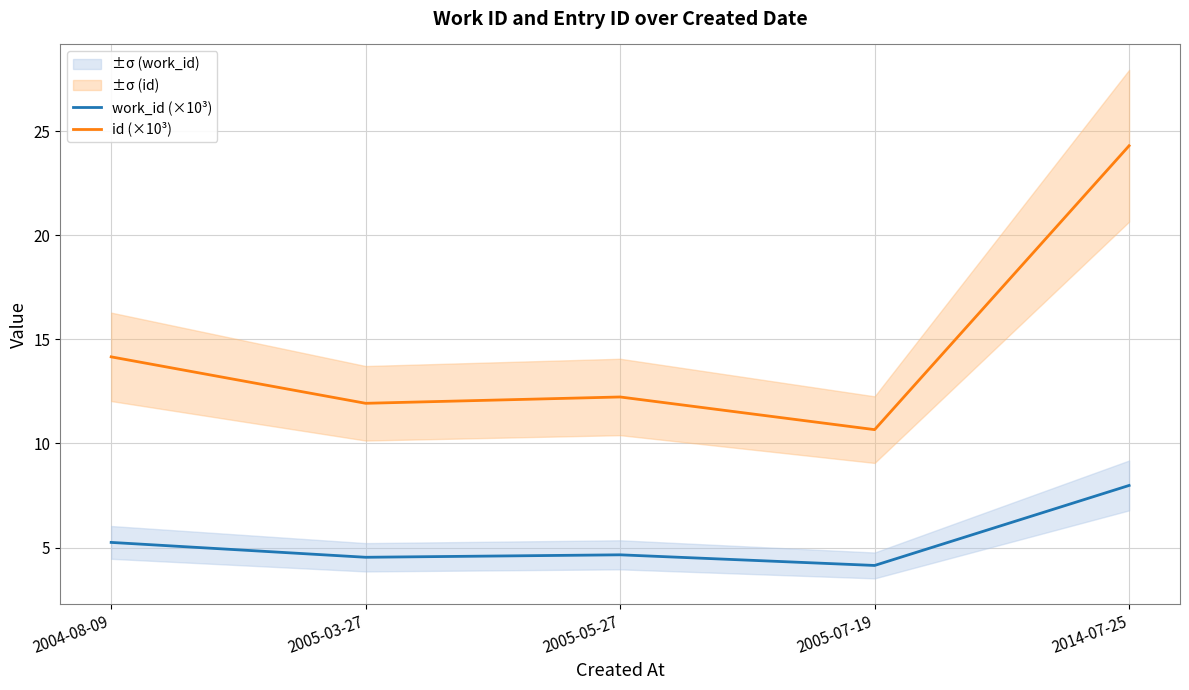

What is the difference between the work_id (×10³) values at 2005-07-19 and 2004-08-09?

1.1